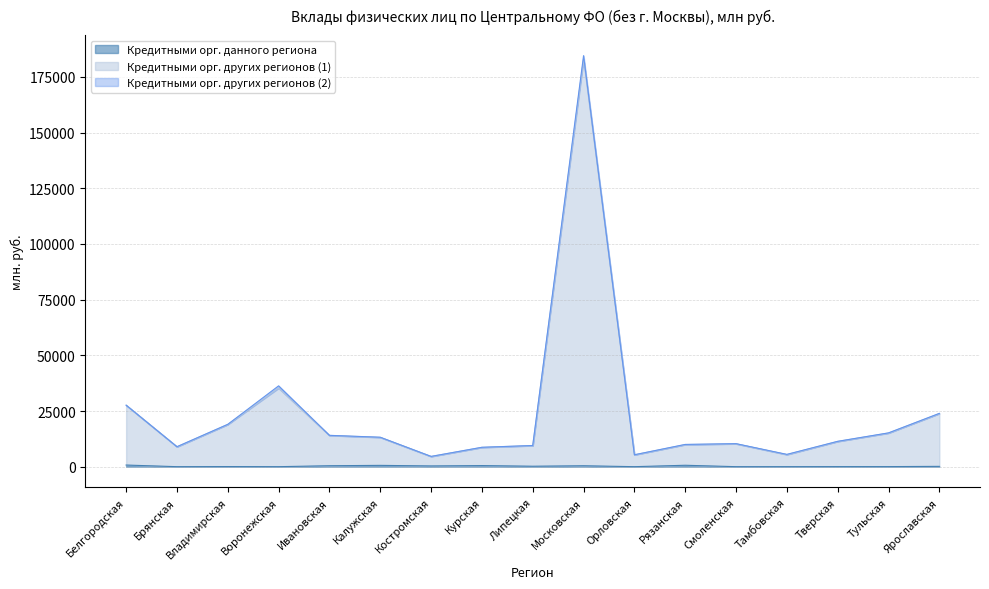

Rank the categories by Кредитными орг. других регионов (1) value from highest to lowest.

Московская, Воронежская, Белгородская, Ярославская, Владимирская, Тульская, Ивановская, Калужская, Тверская, Смоленская, Рязанская, Липецкая, Брянская, Курская, Тамбовская, Орловская, Костромская